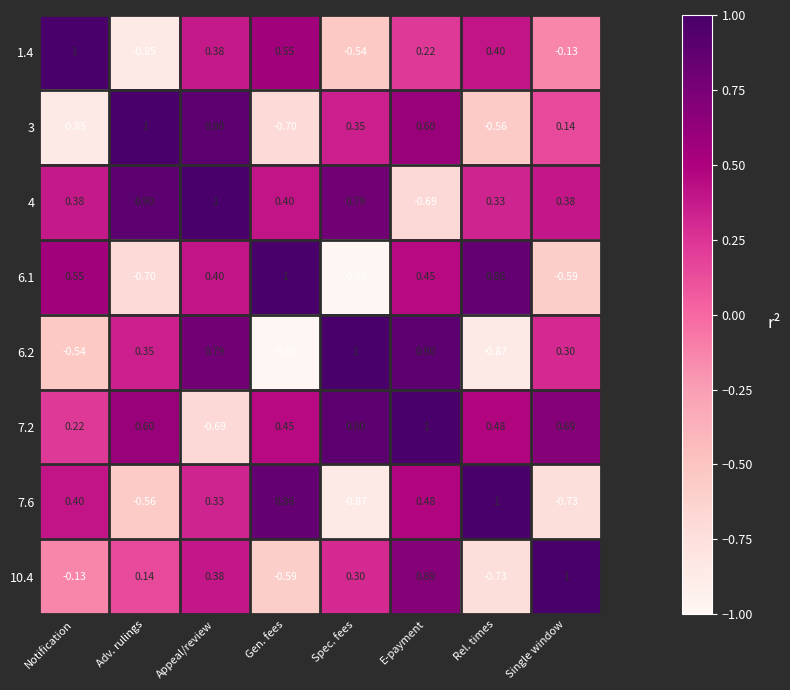

What is the total value across all series at Adv. rulings?

0.9